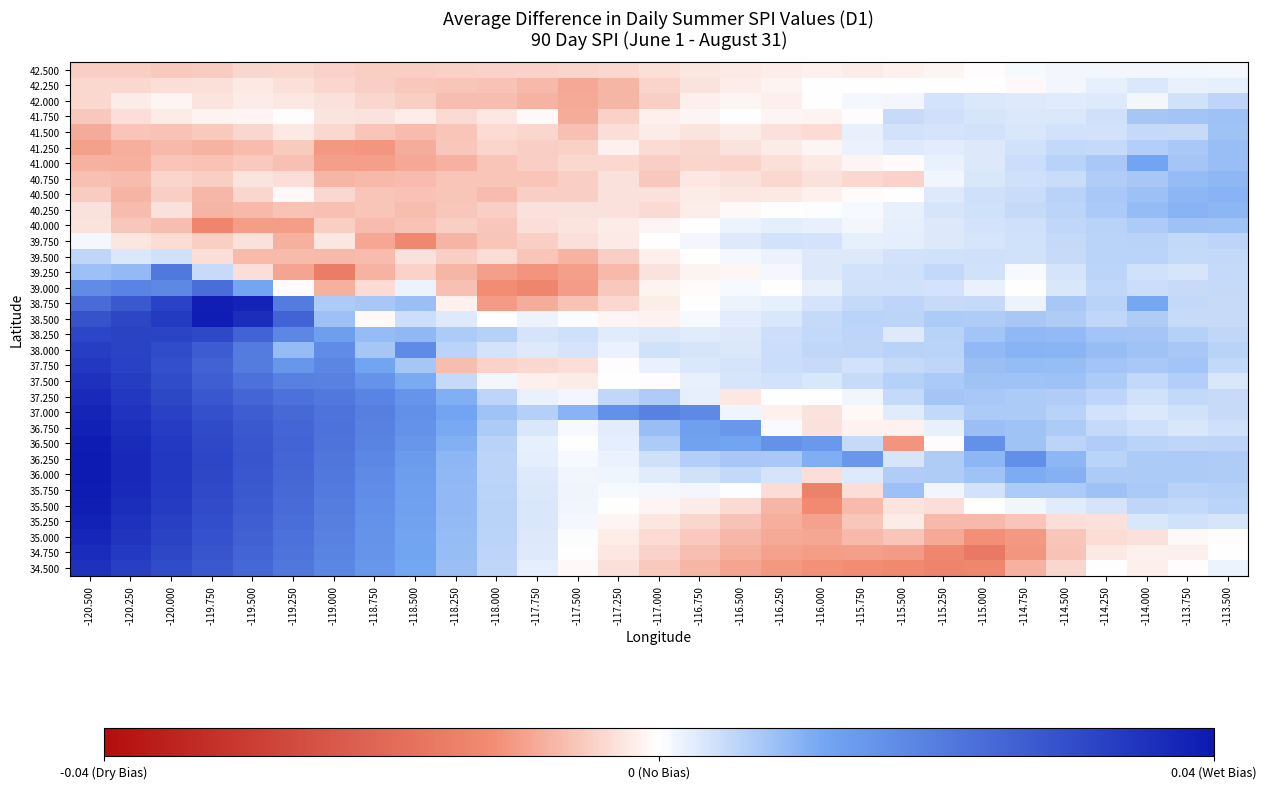

Rank the series at -115.250 from lowest to highest value.

34.500, 34.750, 35.000, 35.250, 35.500, 42.500, 36.500, 42.250, 35.750, 40.750, 41.000, 36.750, 41.250, 40.500, 40.000, 39.750, 40.250, 41.500, 42.000, 39.000, 39.500, 41.750, 38.750, 39.250, 37.000, 37.750, 38.000, 38.250, 36.000, 36.250, 38.500, 37.500, 37.250